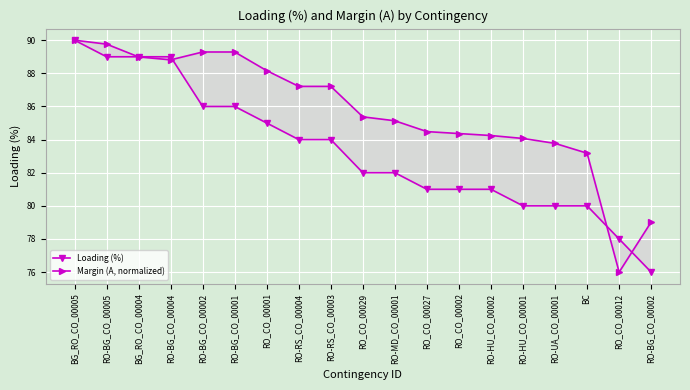

Which series has the largest total across all categories?

Margin (A, normalized)